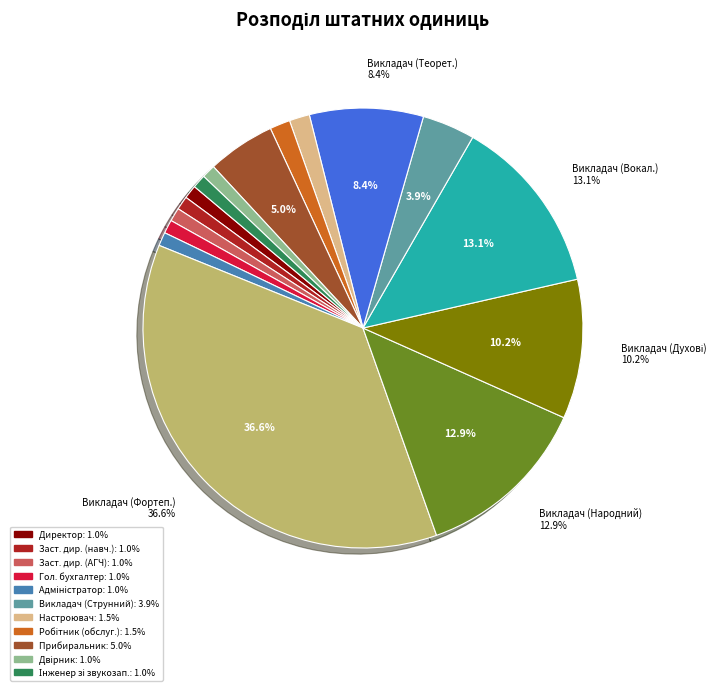

Is there any slice that represents more than half of the pie?

No